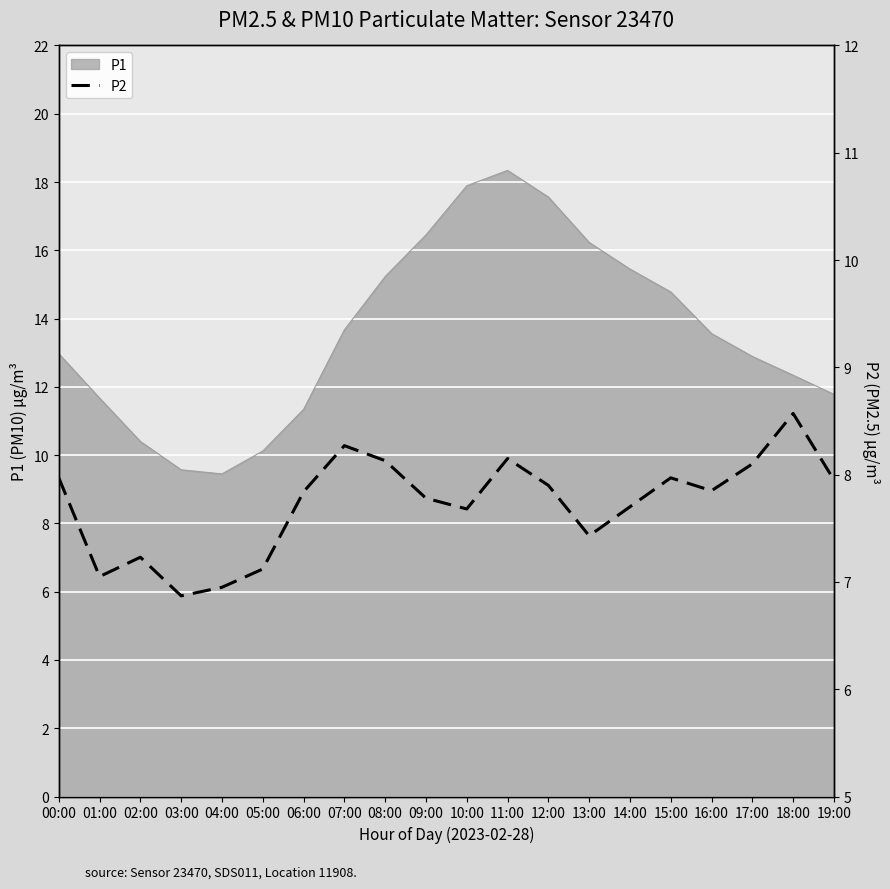

Is it true that P1 equals 18.3 at 11:00?

True